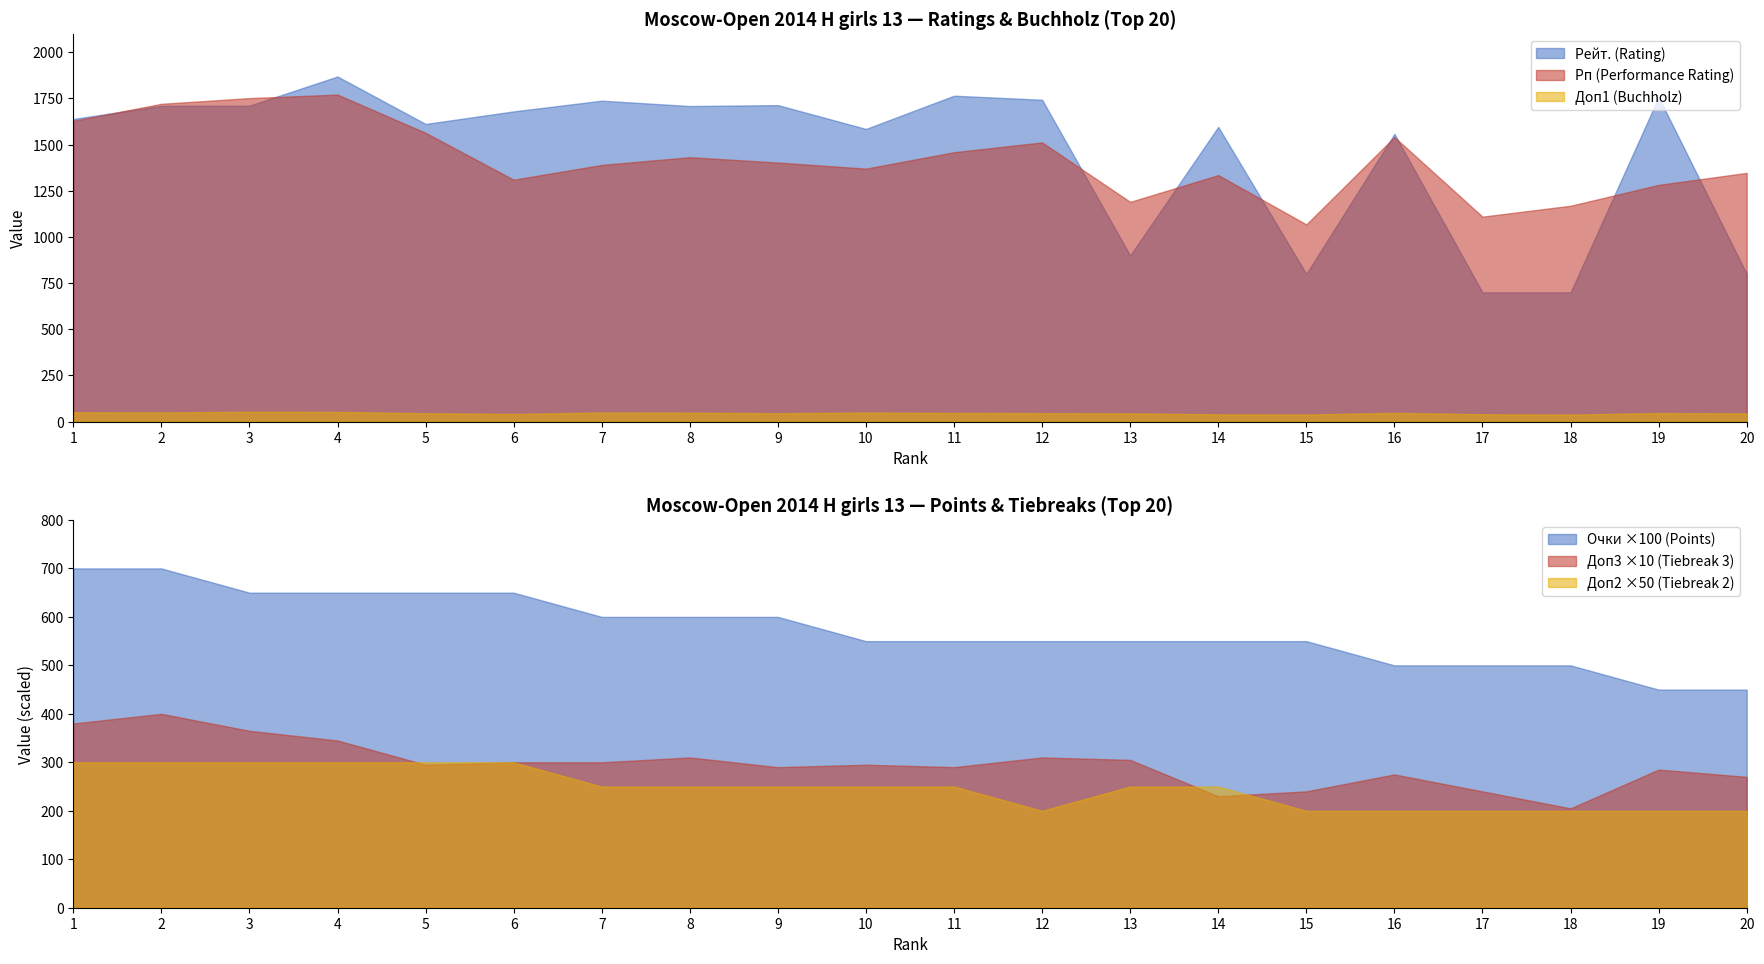

True or false: Очки (Points) has a value of 9.6 at 10.

False